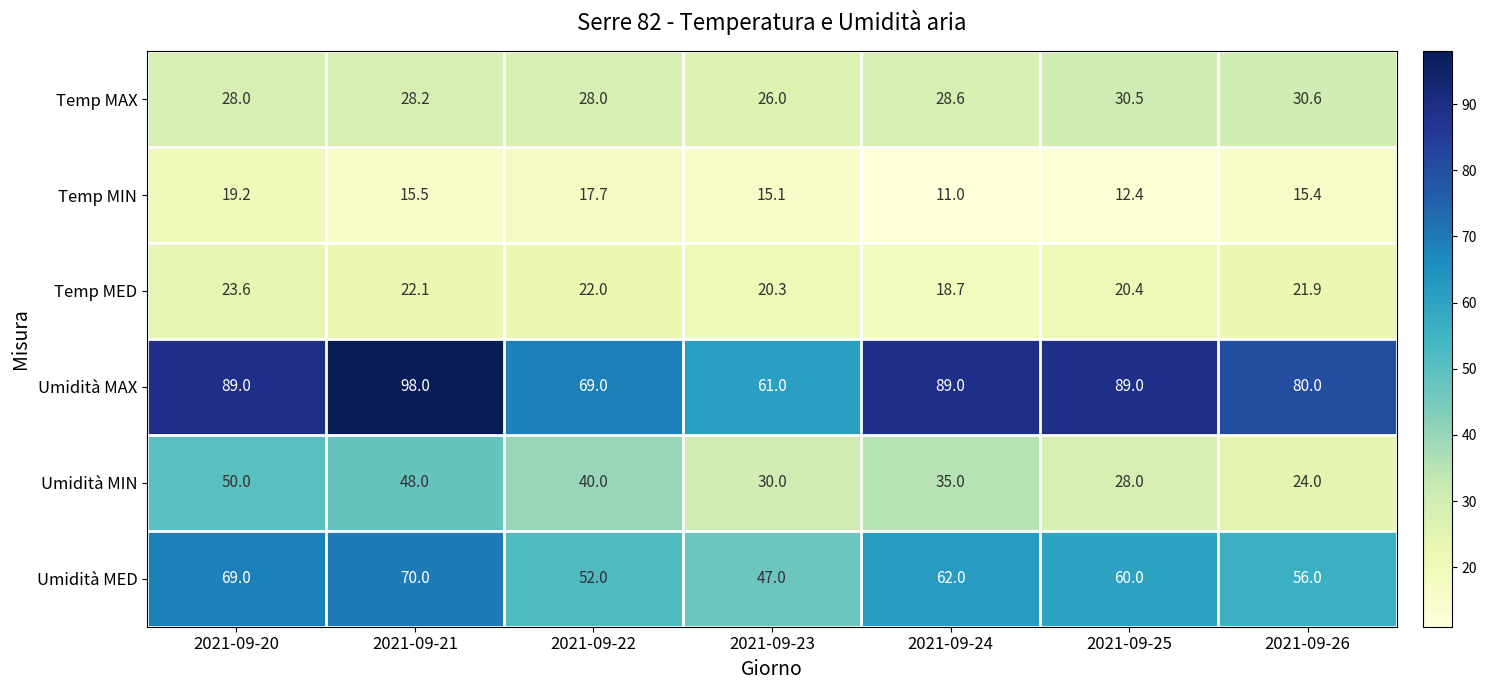

What is the total value across all series at 2021-09-25?

240.3